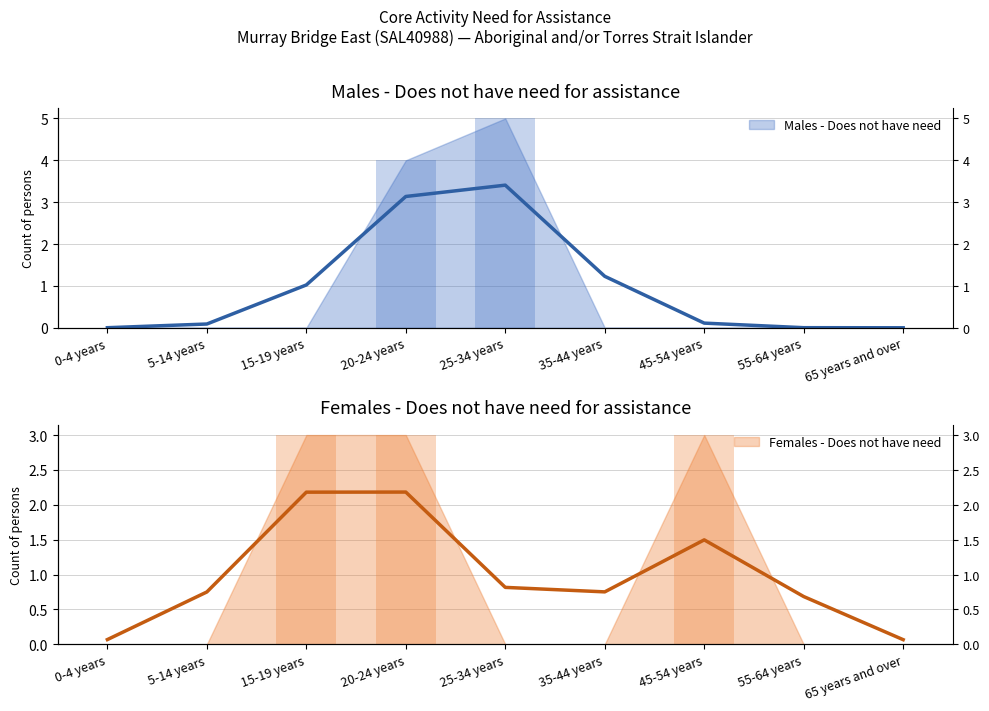

What is the maximum value shown in the chart?

5